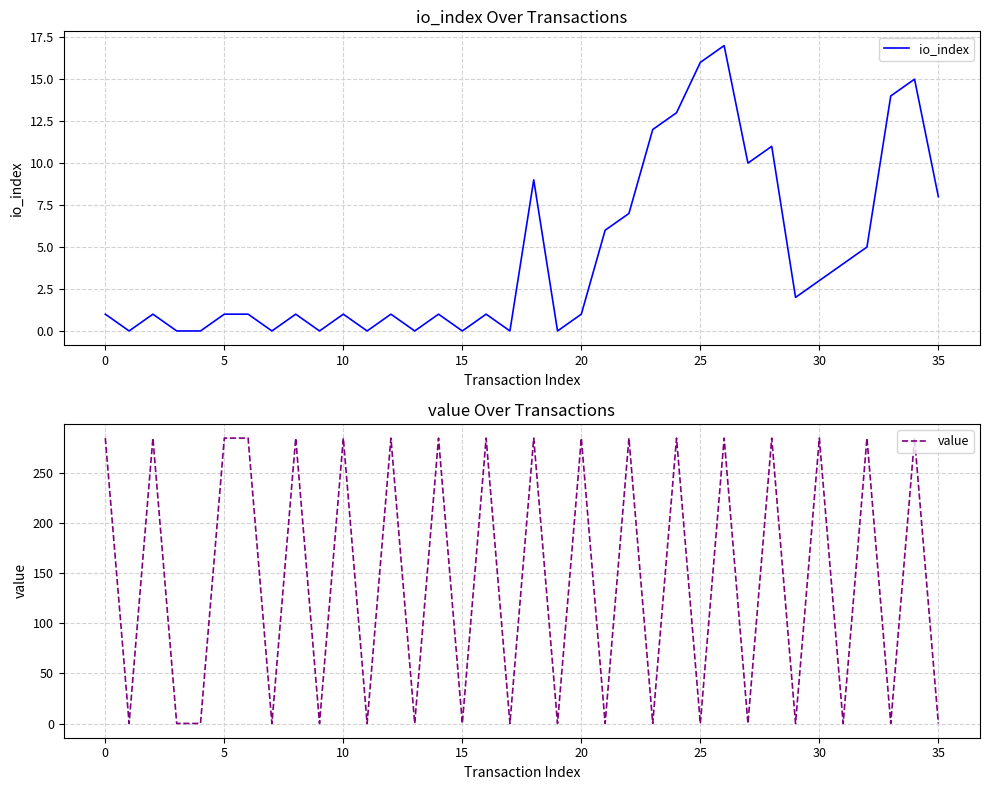

Is it true that io_index equals 14.0 at 33?

True